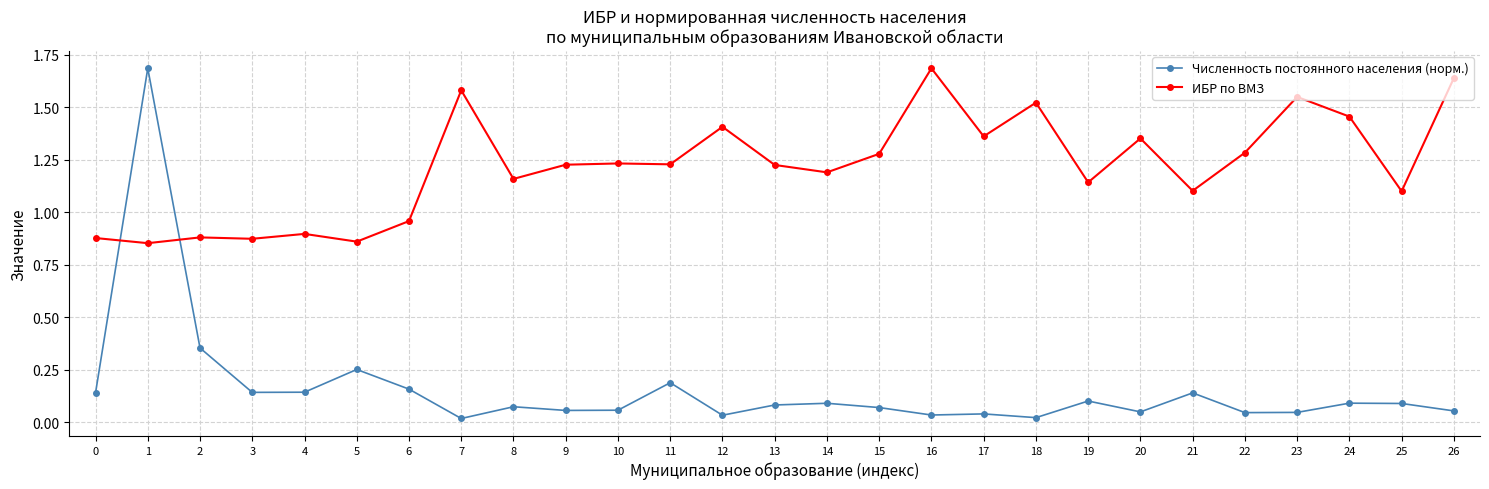

Which series has the largest total across all categories?

ИБР по ВМЗ